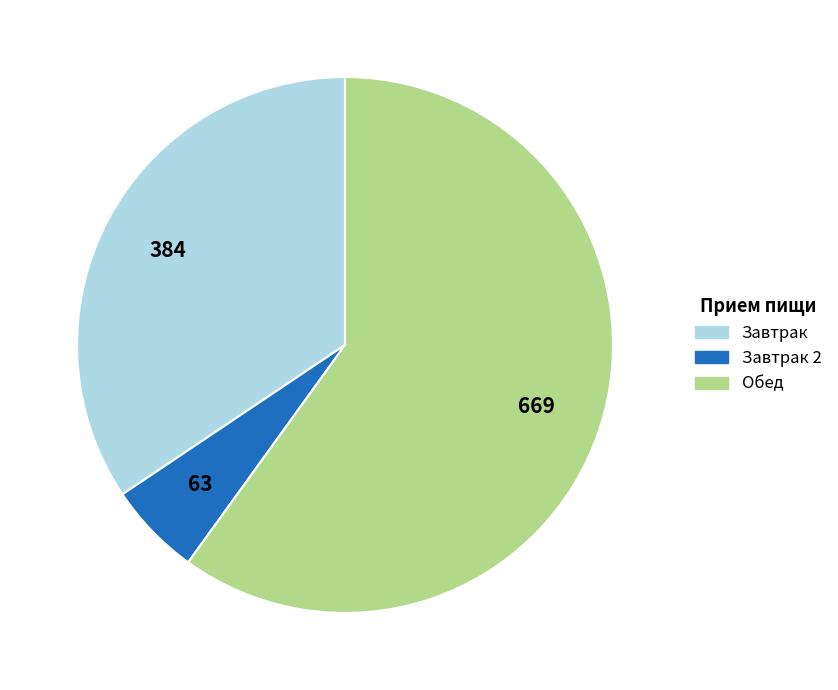

How many segments does this pie chart have?

3